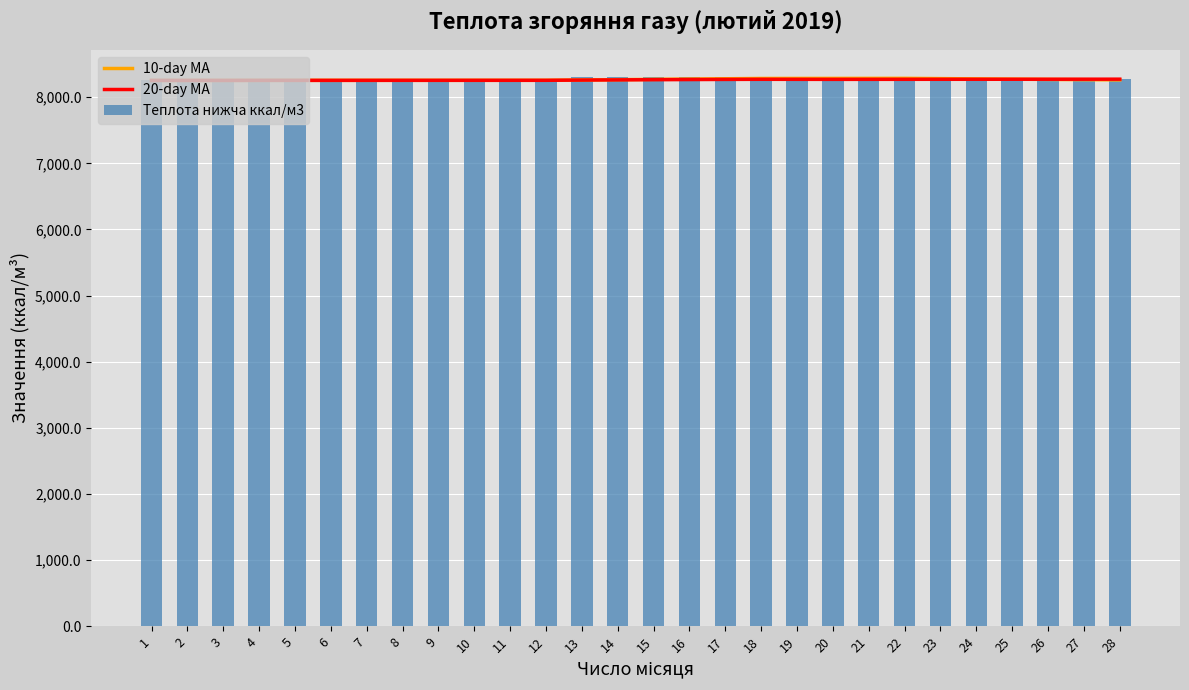

Is the value of Теплота нижча ккал/м3 at 14 greater than the value of 10-day MA at 13?

Yes